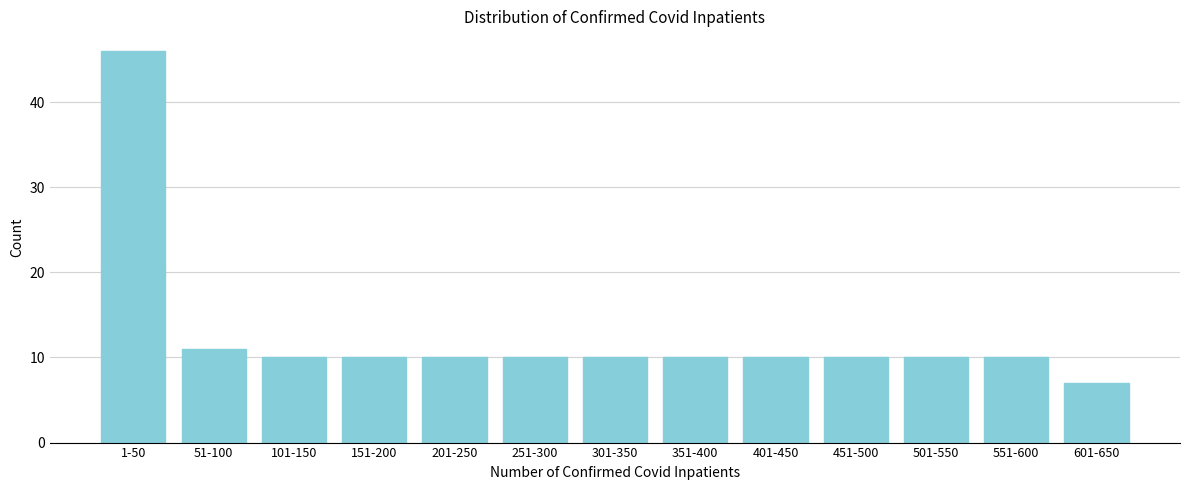

Reading right to left, transcribe all the data shown in this chart.

7	10	10	10	10	10	10	10	10	10	10	11	46